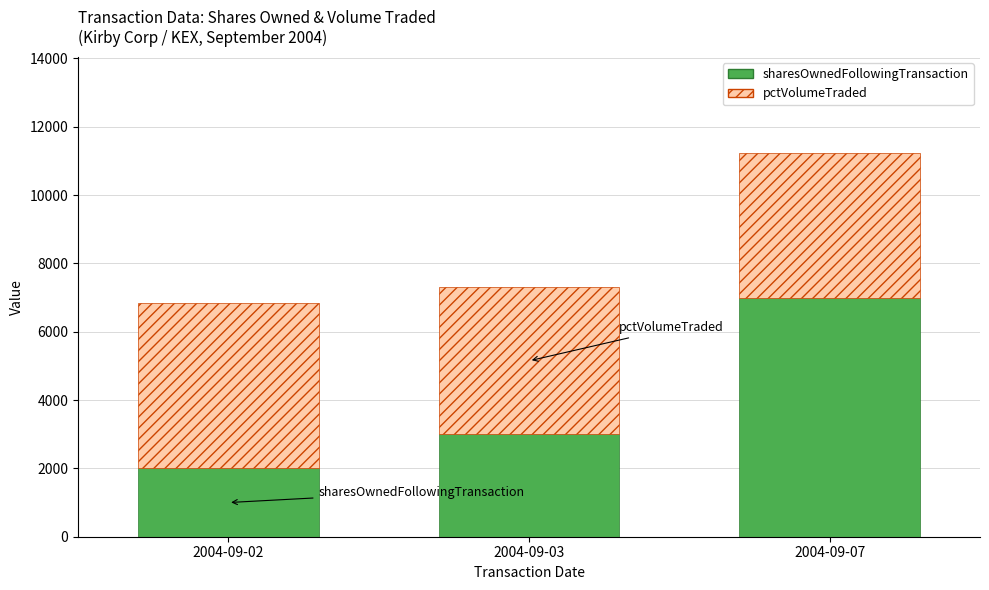

How many values in the sharesOwnedFollowingTransaction series are below 3000?

1